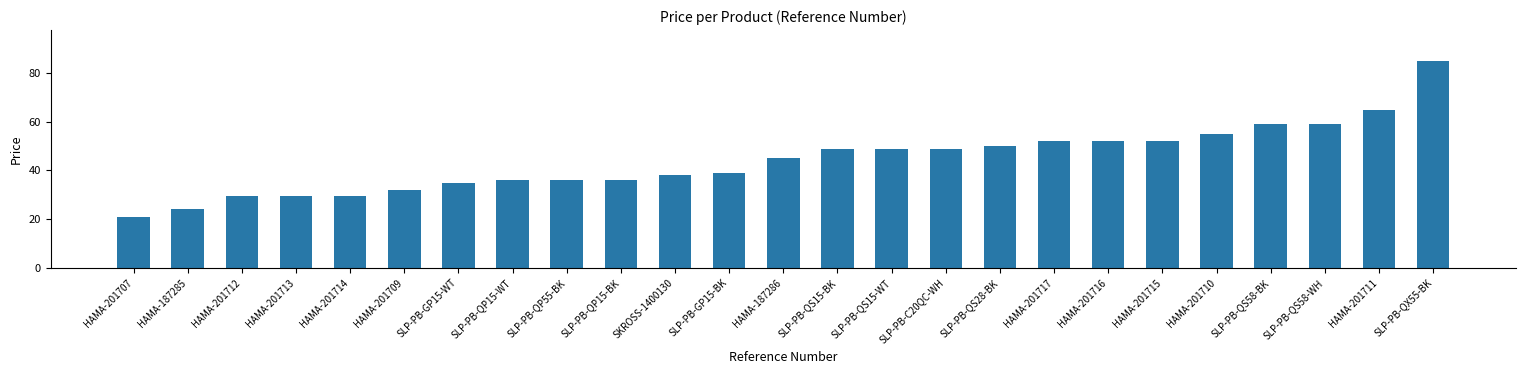

Read the value at SLP-PB-GP15-BK.

39.0